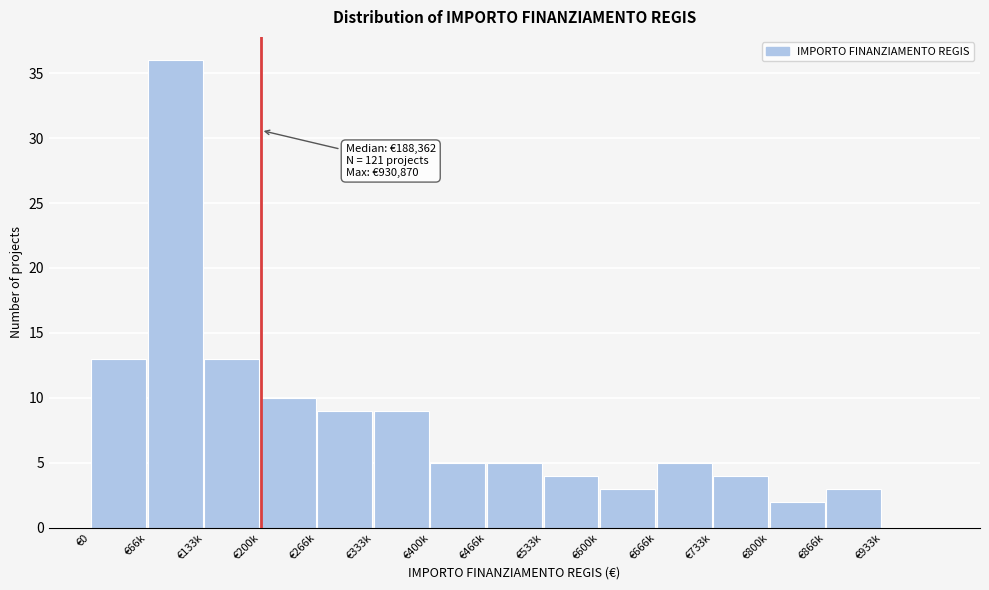

Reading left to right, list all the values displayed in this chart.

€0=13	€66k=36	€133k=13	€200k=10	€266k=9	€333k=9	€400k=5	€466k=5	€533k=4	€600k=3	€666k=5	€733k=4	€800k=2	€866k=3	€933k=0